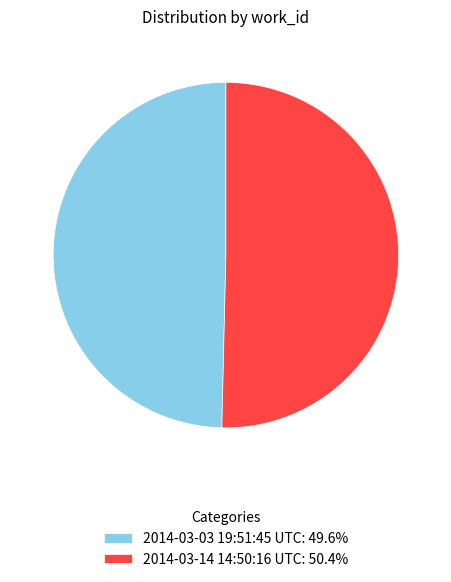

Which category has the smallest portion of the pie?

2014-03-03 19:51:45 UTC